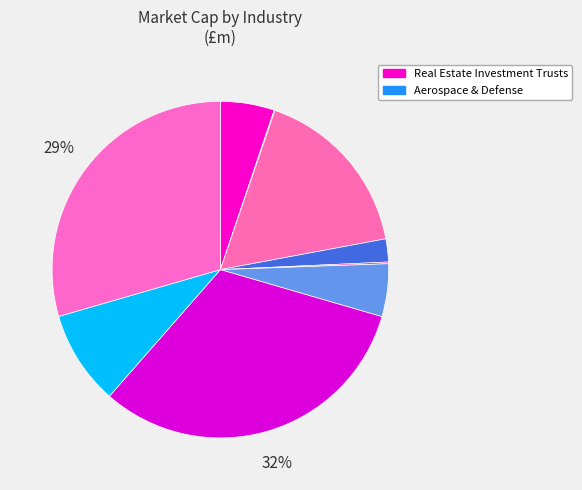

Is there a majority slice in this chart?

No